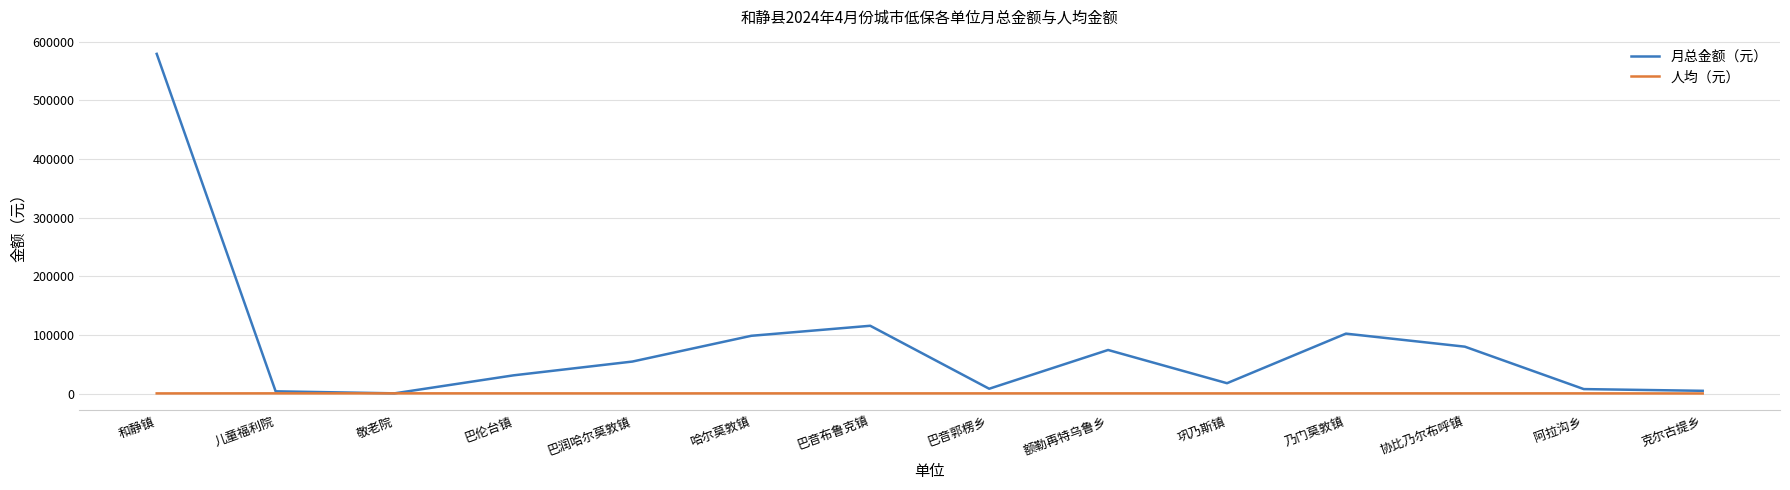

Is the value of 人均（元） at 巴伦台镇 greater than the value of 月总金额（元） at 乃门莫敦镇?

No